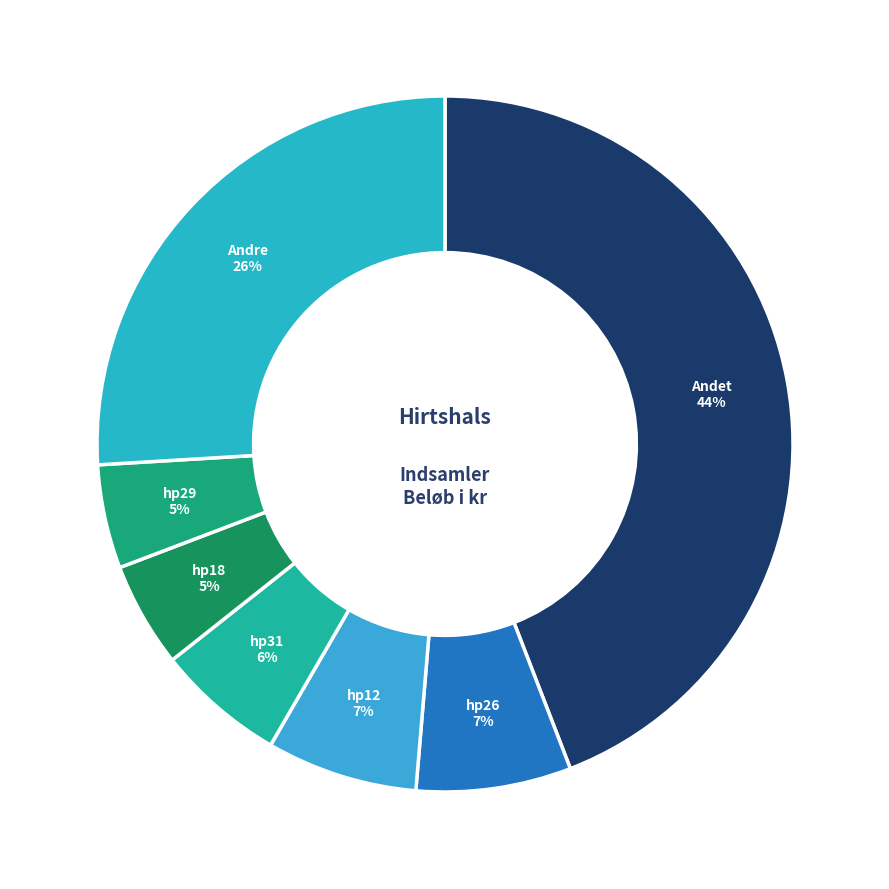

Is there any slice that represents more than half of the pie?

No